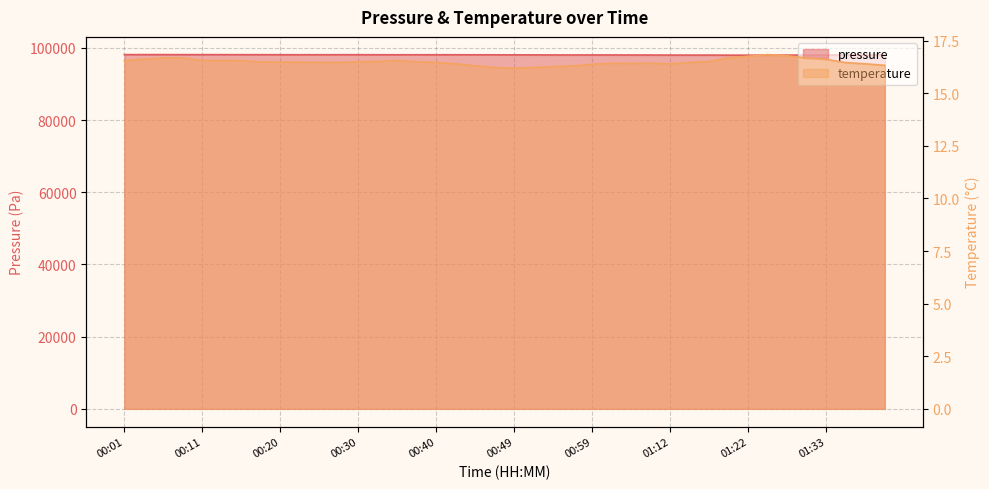

Rank the series by their maximum value, from highest to lowest.

pressure, temperature